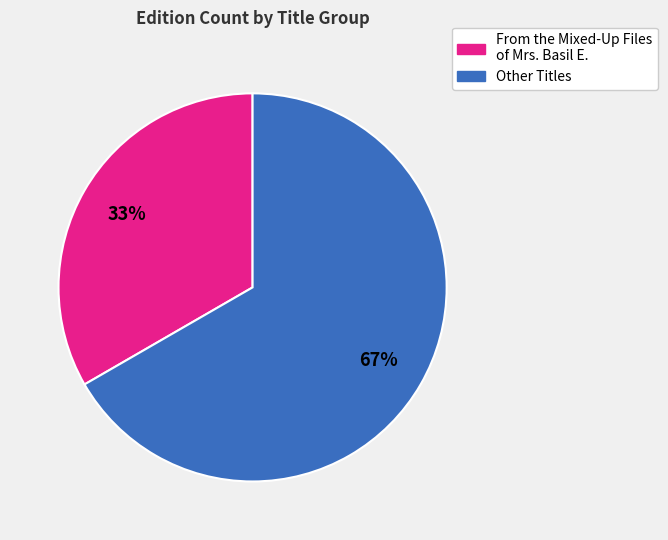

Is there a majority slice in this chart?

Yes